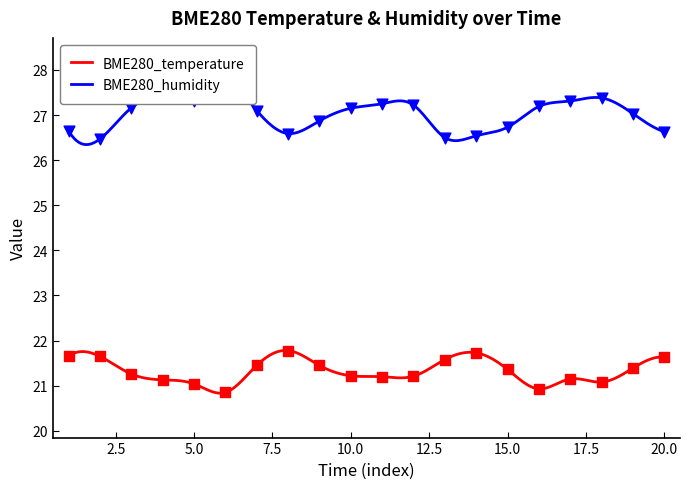

Which series has the largest total across all categories?

BME280_humidity